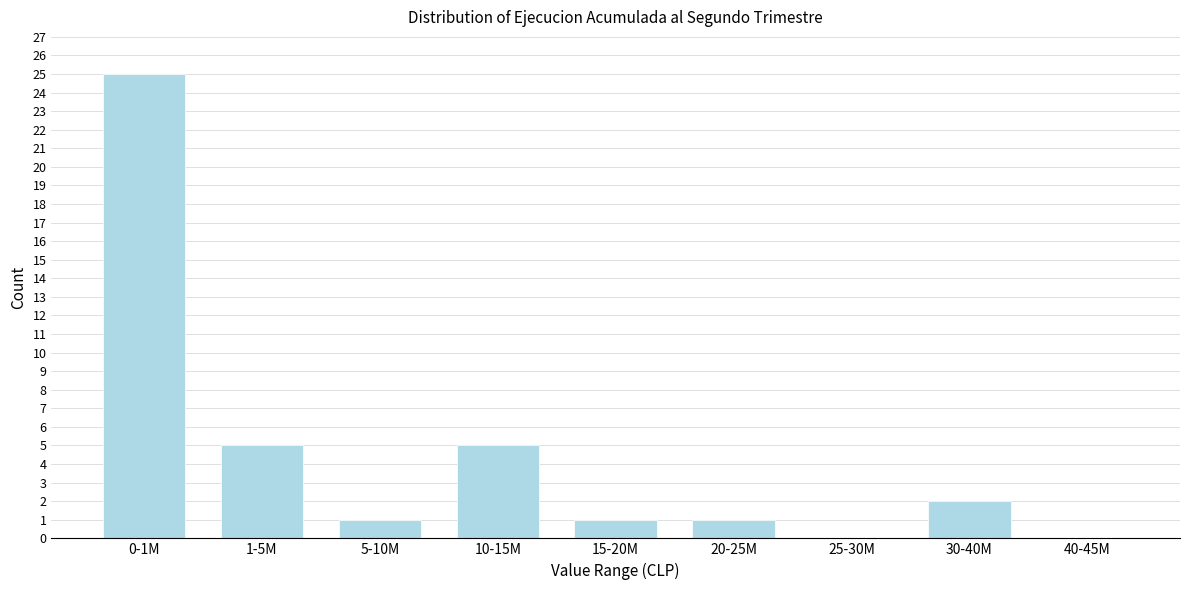

Reading left to right, list all the values displayed in this chart.

0-1M=25	1-5M=5	5-10M=1	10-15M=5	15-20M=1	20-25M=1	25-30M=0	30-40M=2	40-45M=0